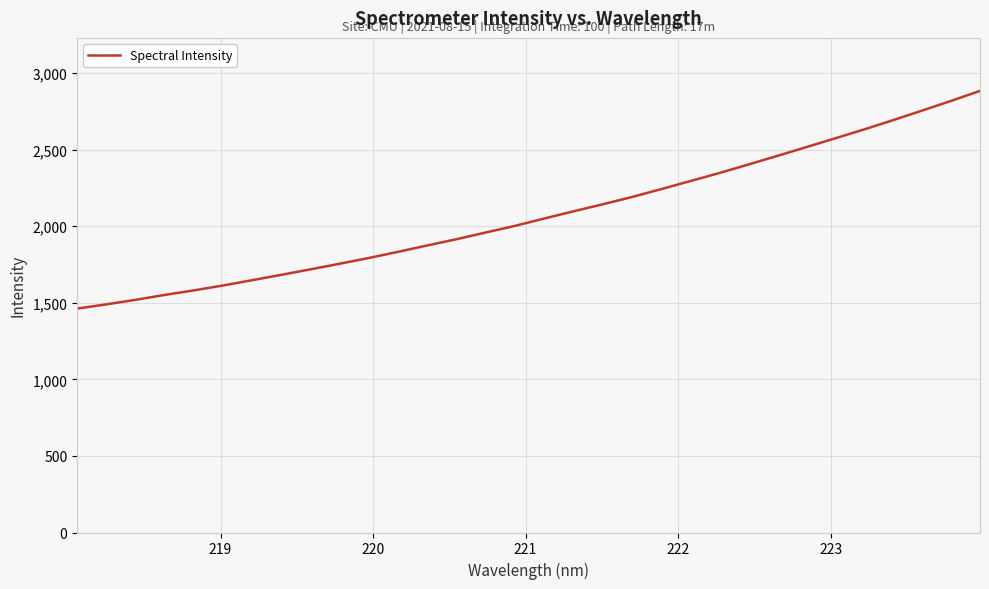

What is the maximum value shown in the chart?

2884.2